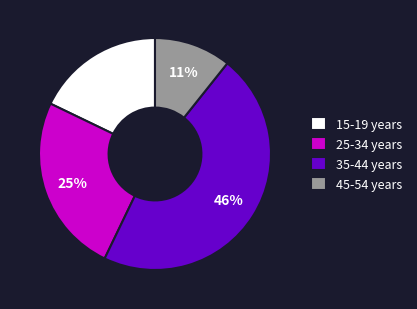

The 15-19 years slice represents 29% of the pie. True or false?

False